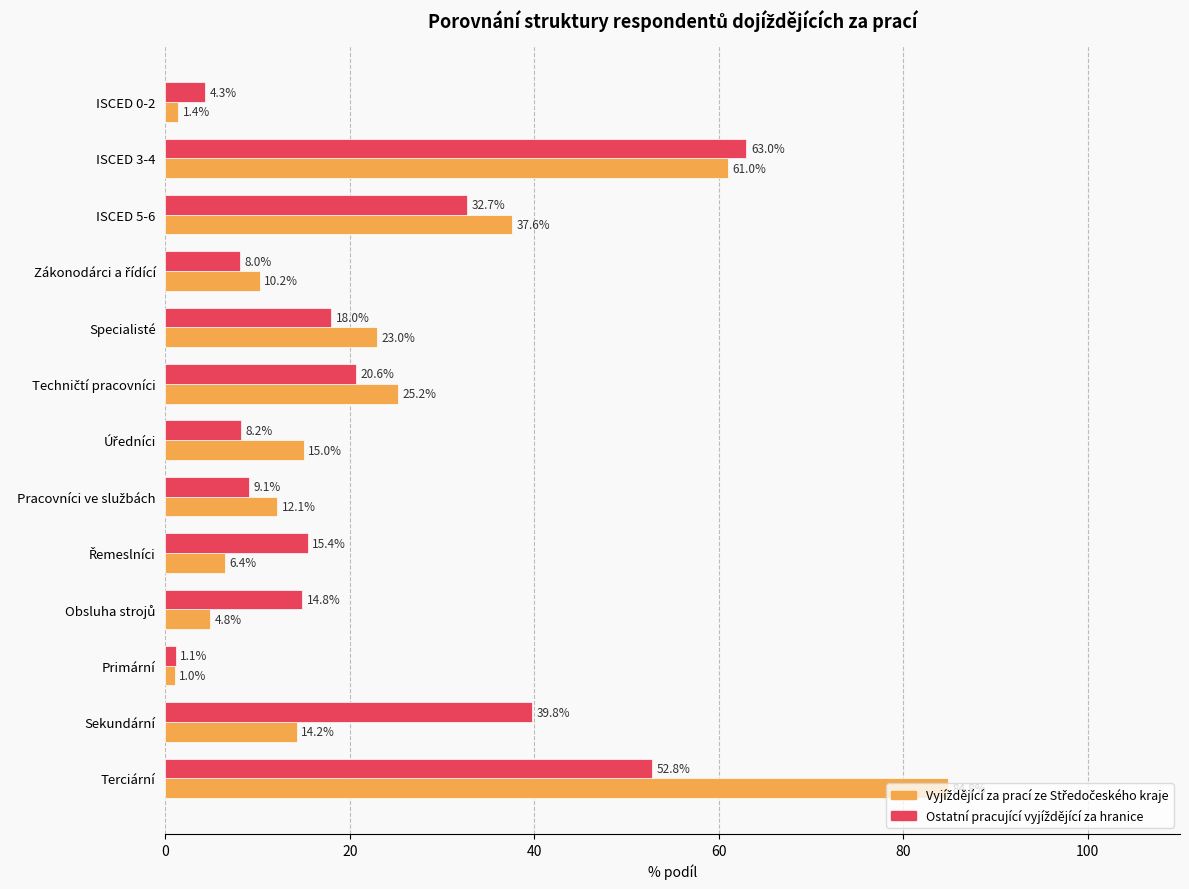

At which category is the sum across all series the highest?

Terciární